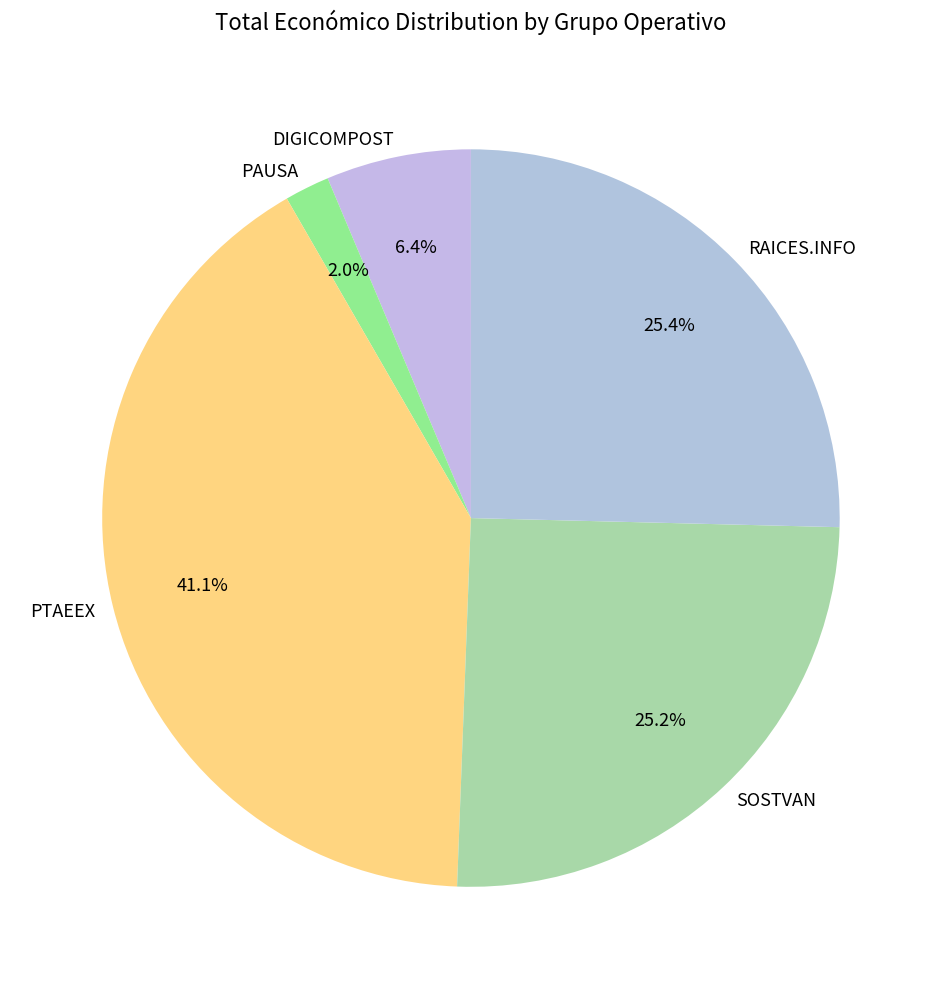

Which category has the biggest portion of the pie?

PTAEEX